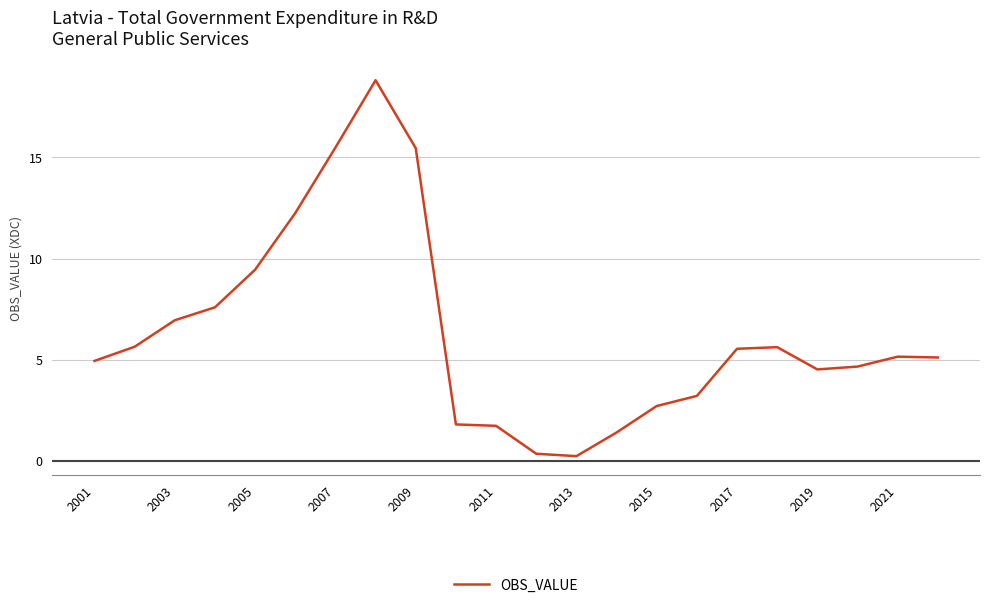

What is the difference between the maximum and minimum values?

18.6